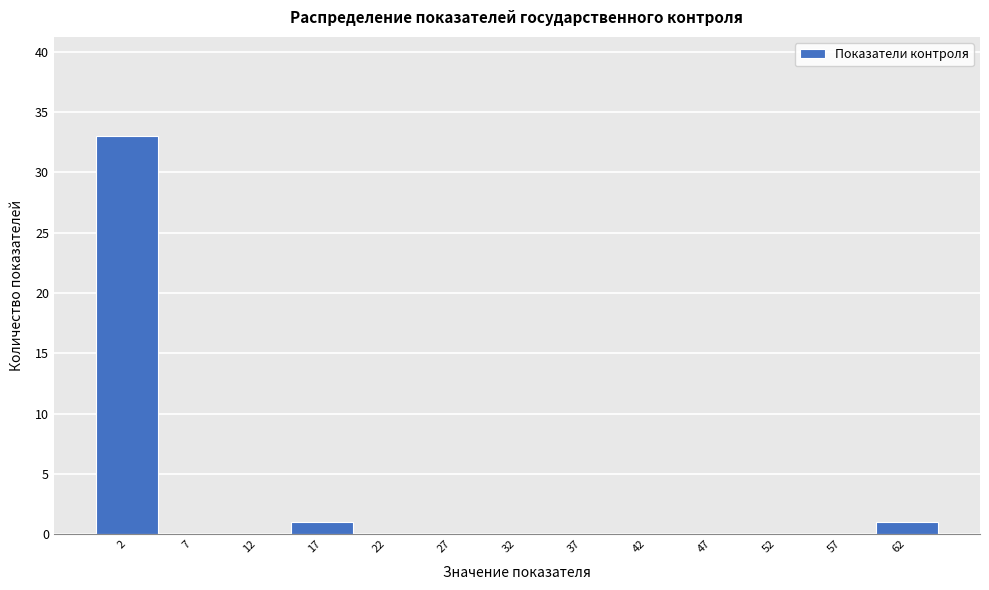

Reading left to right, transcribe this chart: for each bar, give the range it covers on the x-axis and its height. The values are not printed on the chart, so give them approximately, as read against the axis.

-0.5 to 4.5: 33
4.5 to 9.5: 0
9.5 to 14.5: 0
14.5 to 19.5: 1
19.5 to 24.5: 0
24.5 to 29.5: 0
29.5 to 34.5: 0
34.5 to 39.5: 0
39.5 to 44.5: 0
44.5 to 49.5: 0
49.5 to 54.5: 0
54.5 to 59.5: 0
59.5 to 64.5: 1